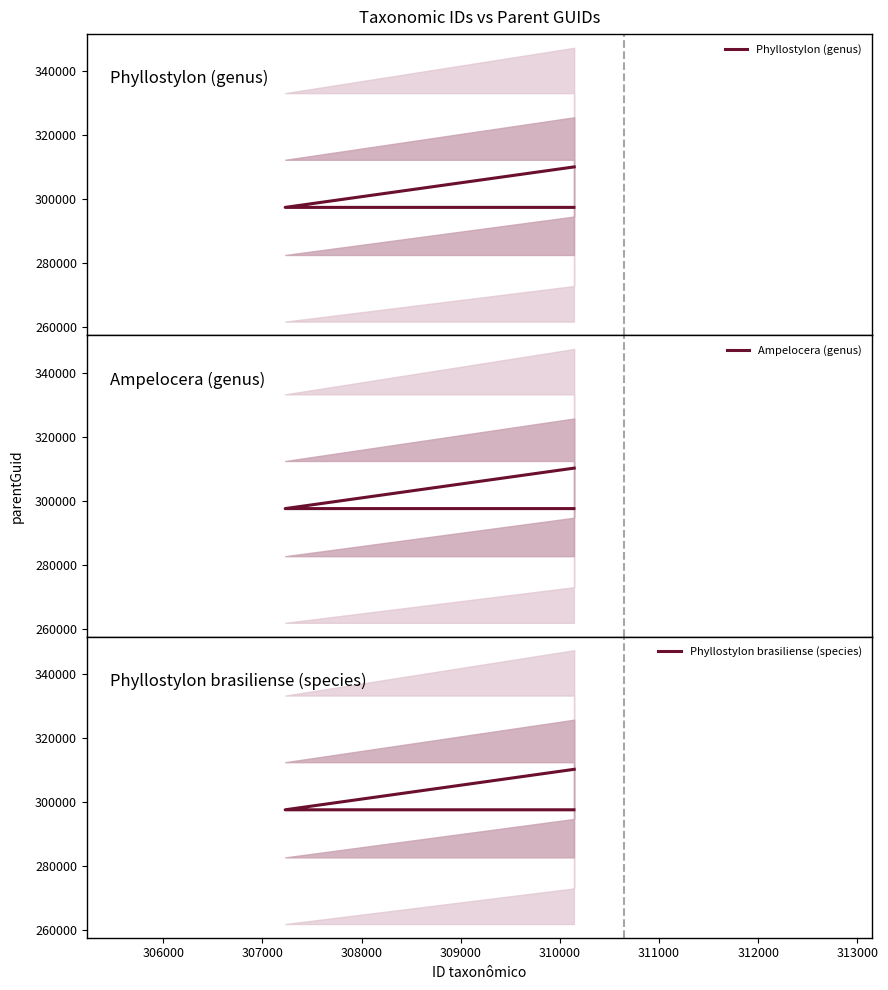

How many data points does each series have?

3